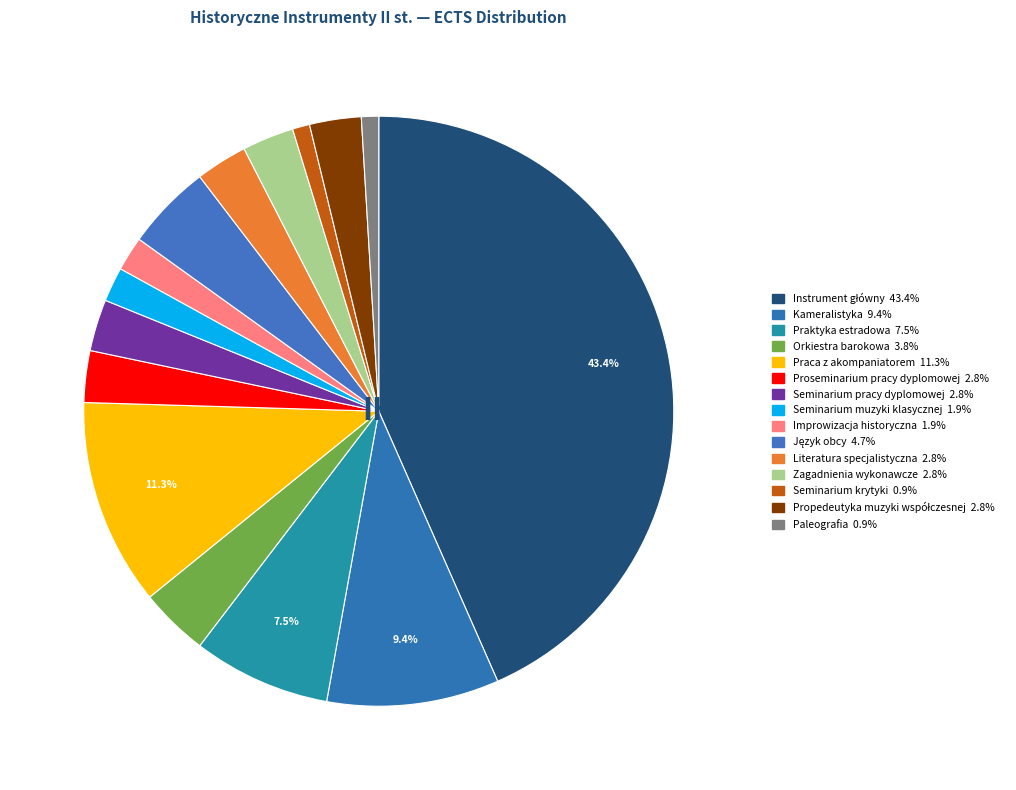

Is it true that Praca z akompaniatorem is 11% of the pie?

True